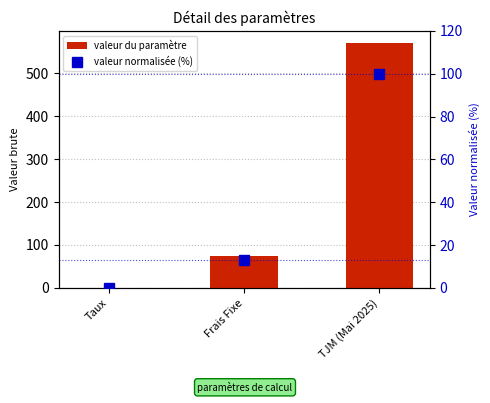

What is the approximate value of valeur normalisée (%) at TJM (Mai 2025)?

100.0